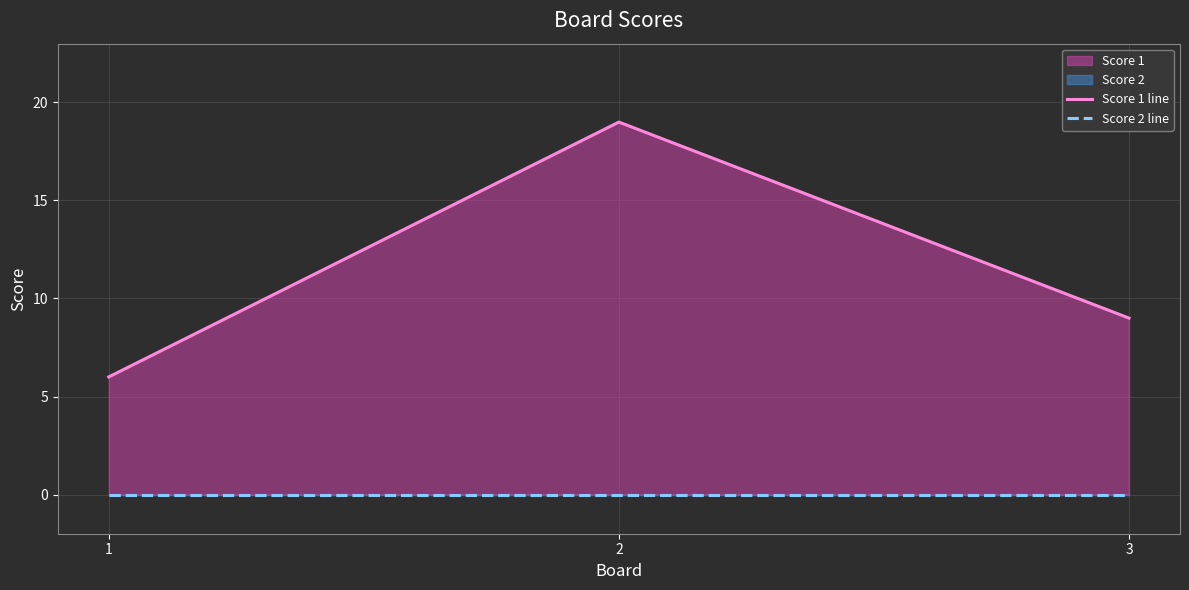

How many lines are shown in the chart?

2